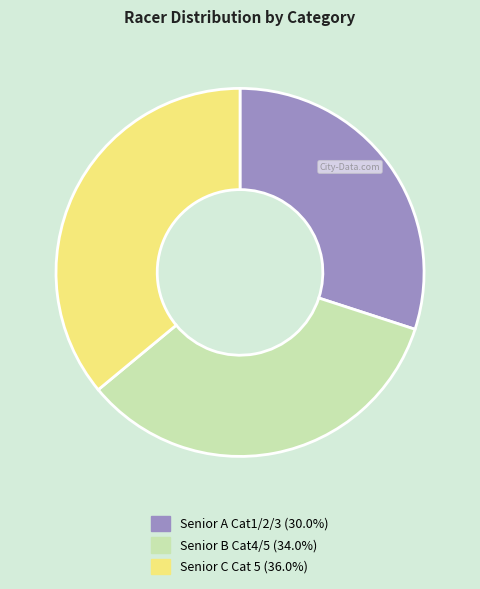

Does Senior A Cat1/2/3 account for over 50% of the chart?

No